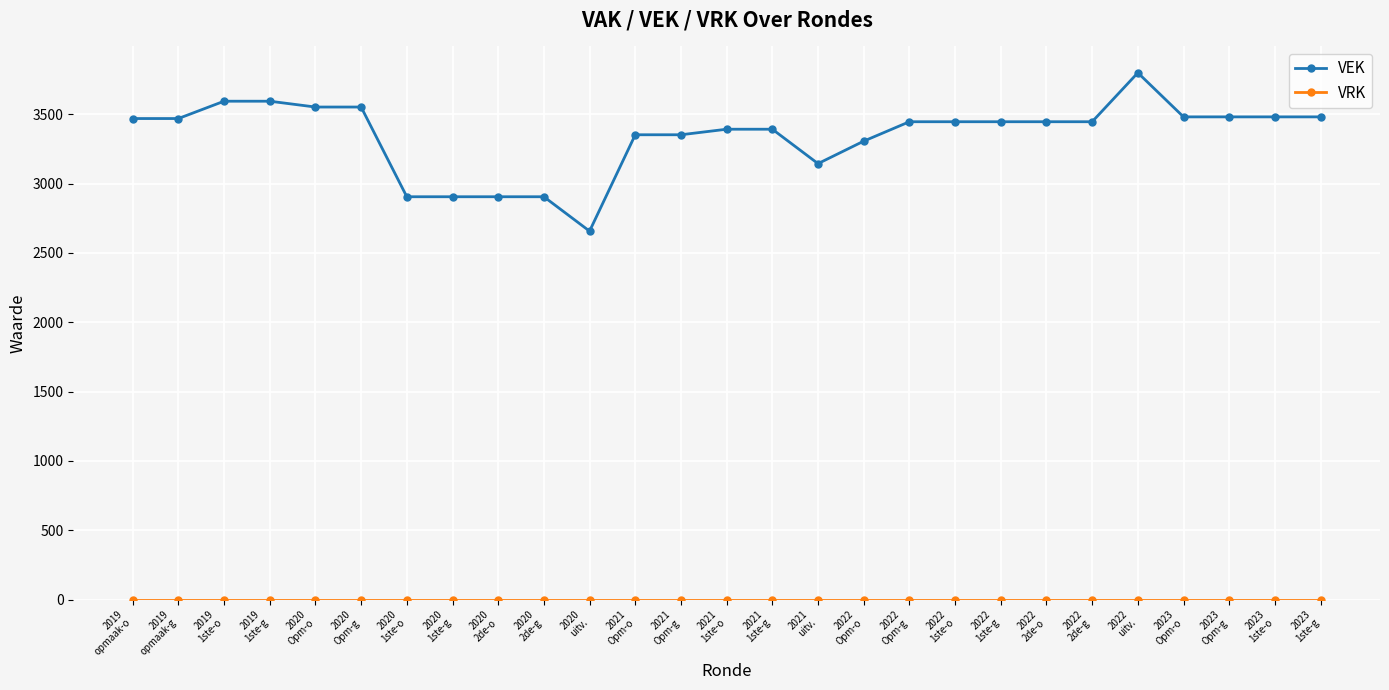

Which series has the largest total across all categories?

VEK